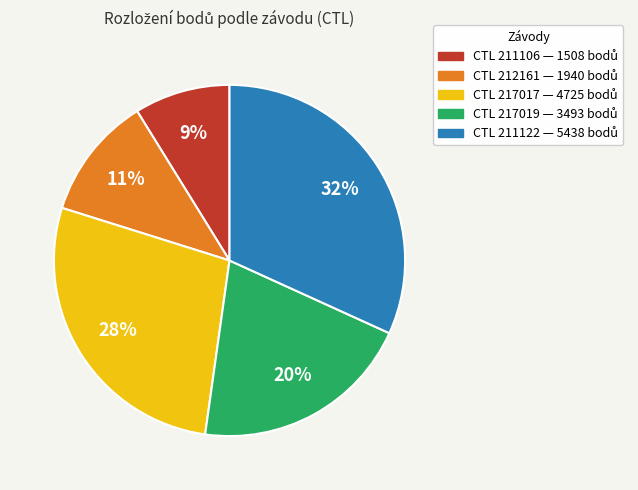

To the nearest percent, what is the average slice percentage?

20%